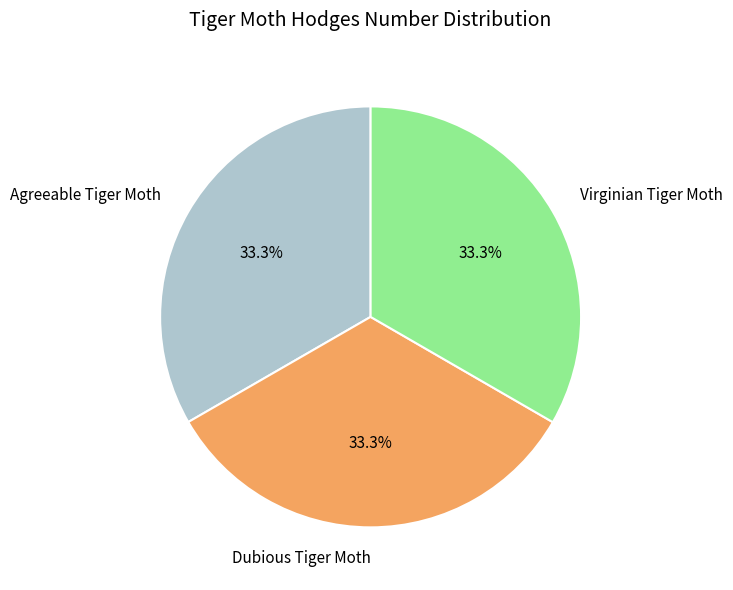

To the nearest percent, what percentage of the pie is Dubious Tiger Moth?

33%